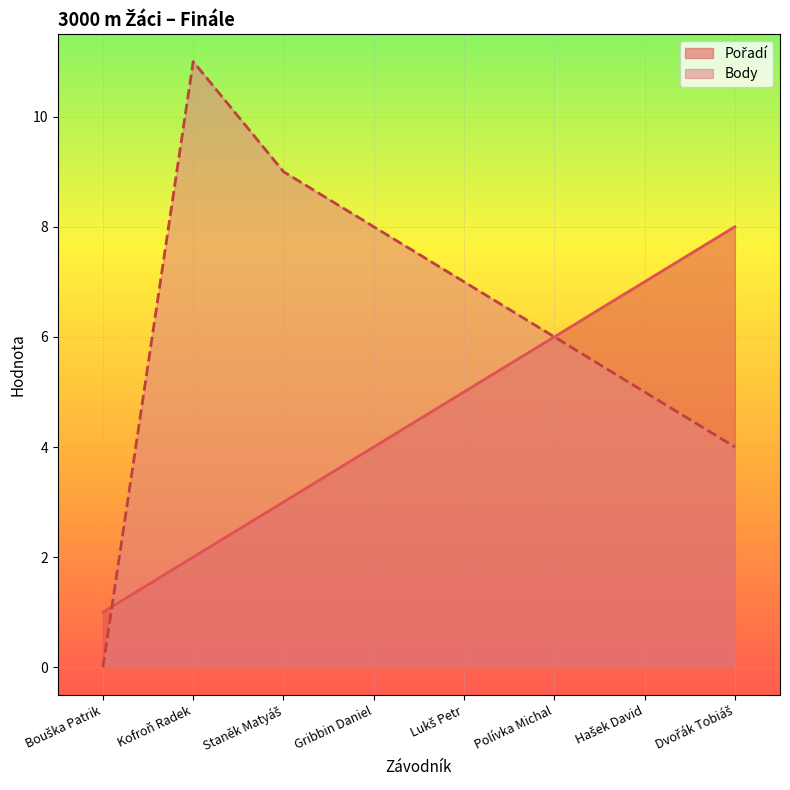

How many lines are shown in the chart?

2